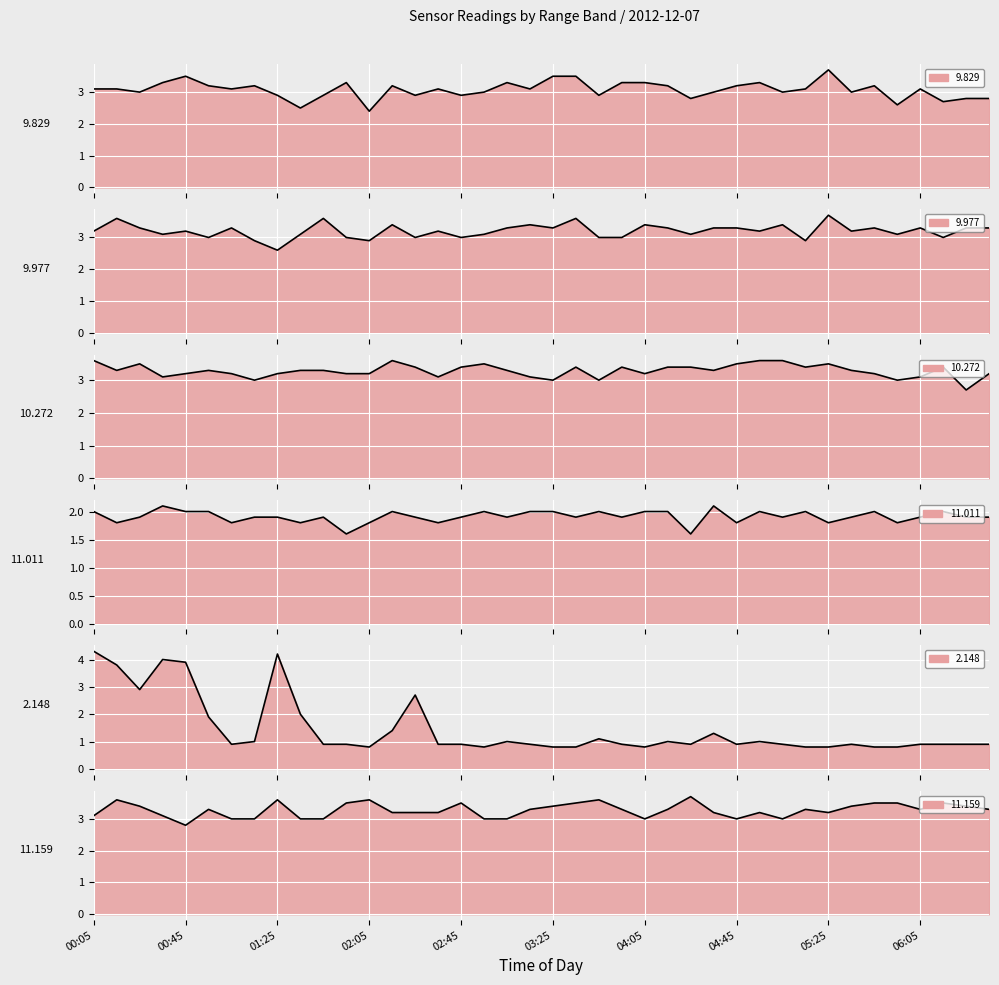

Is it true that 10.272 equals 5.1 at 05:45?

False